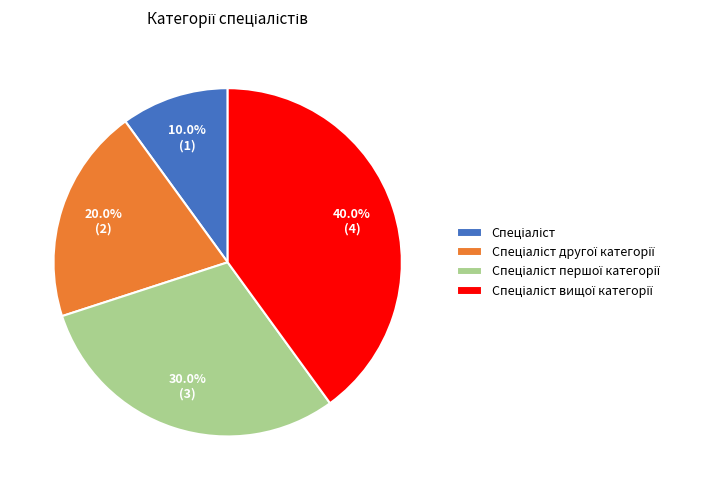

Does any single category account for the majority?

No